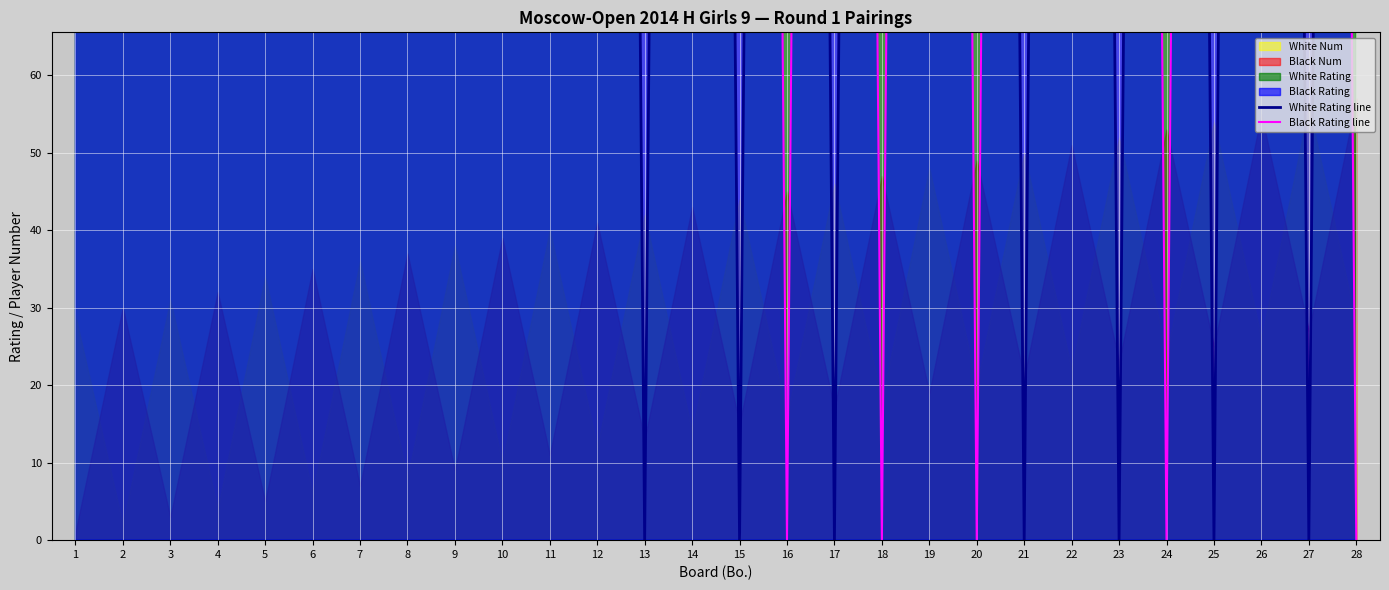

The value of Black Rating line at 3 is 296. True or false?

False